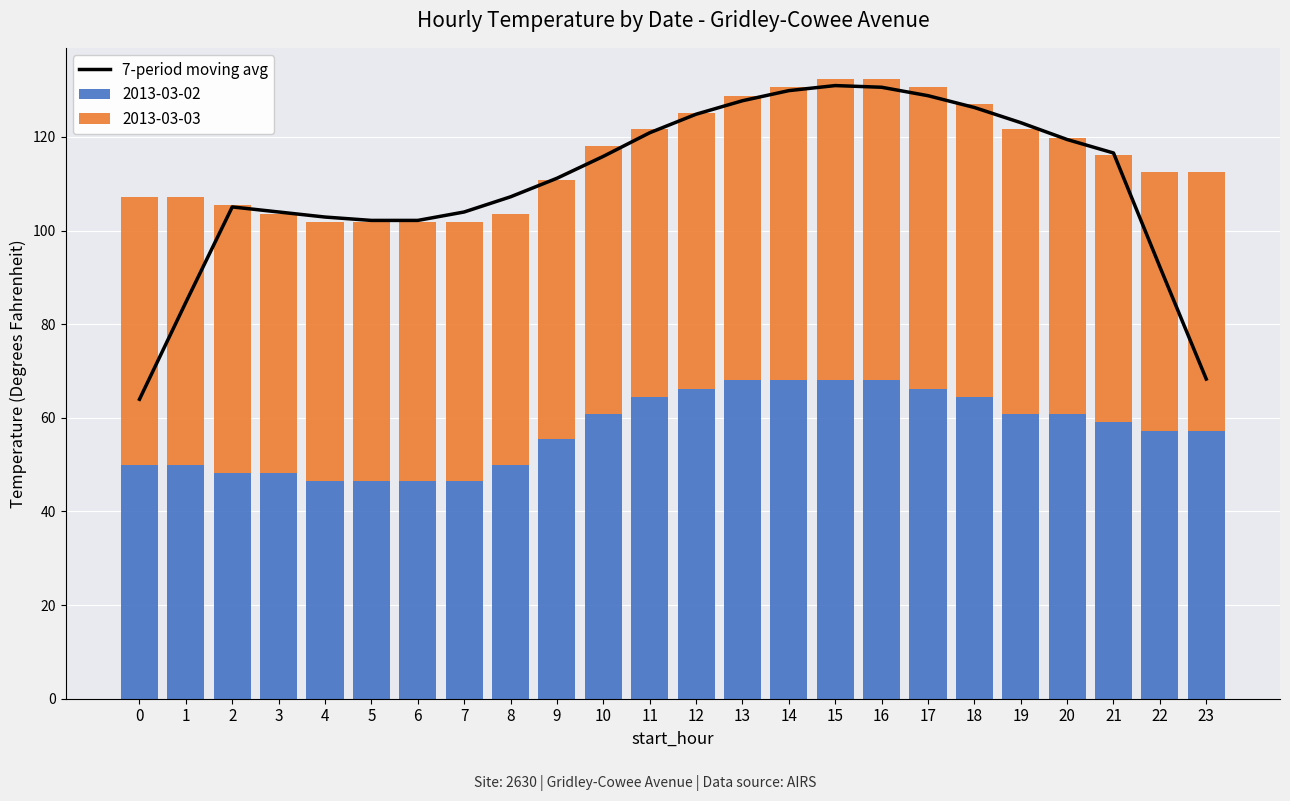

At which label does the data first exceed 115?

10